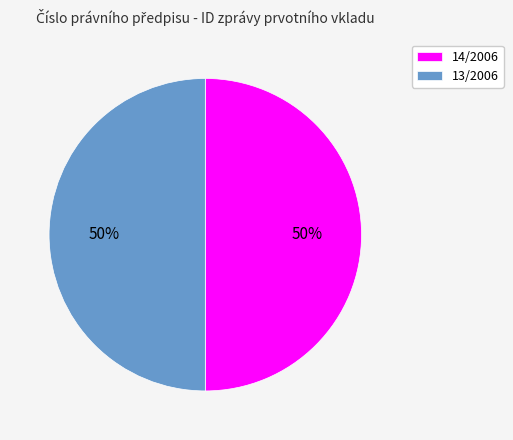

Approximately how many times larger is the value at 13/2006 compared to 14/2006?

1.0